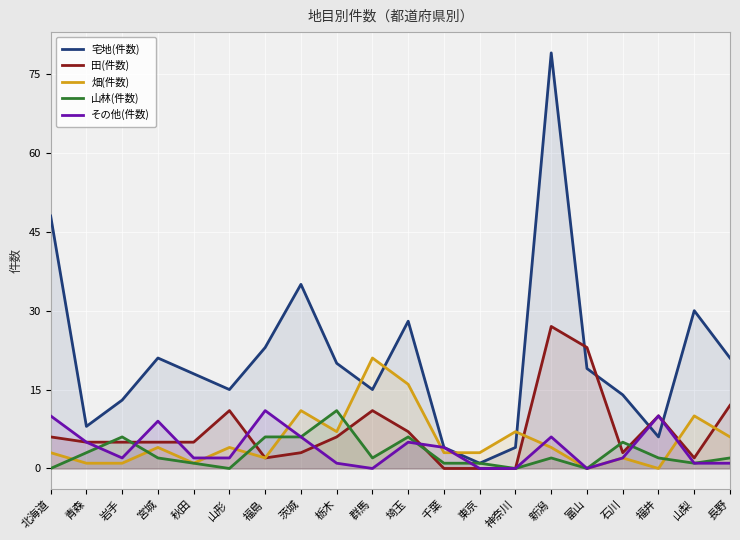

What is the label of the 16th point from the left?

富山